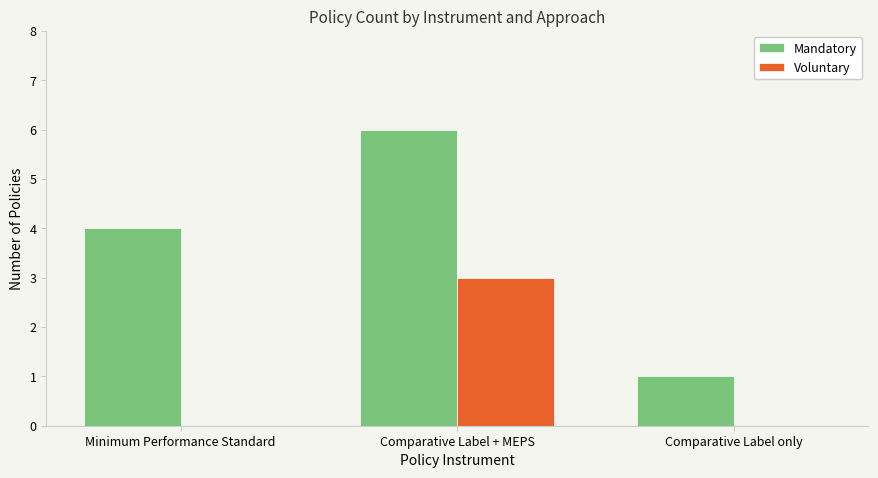

Which series has the widest spread of values?

Mandatory